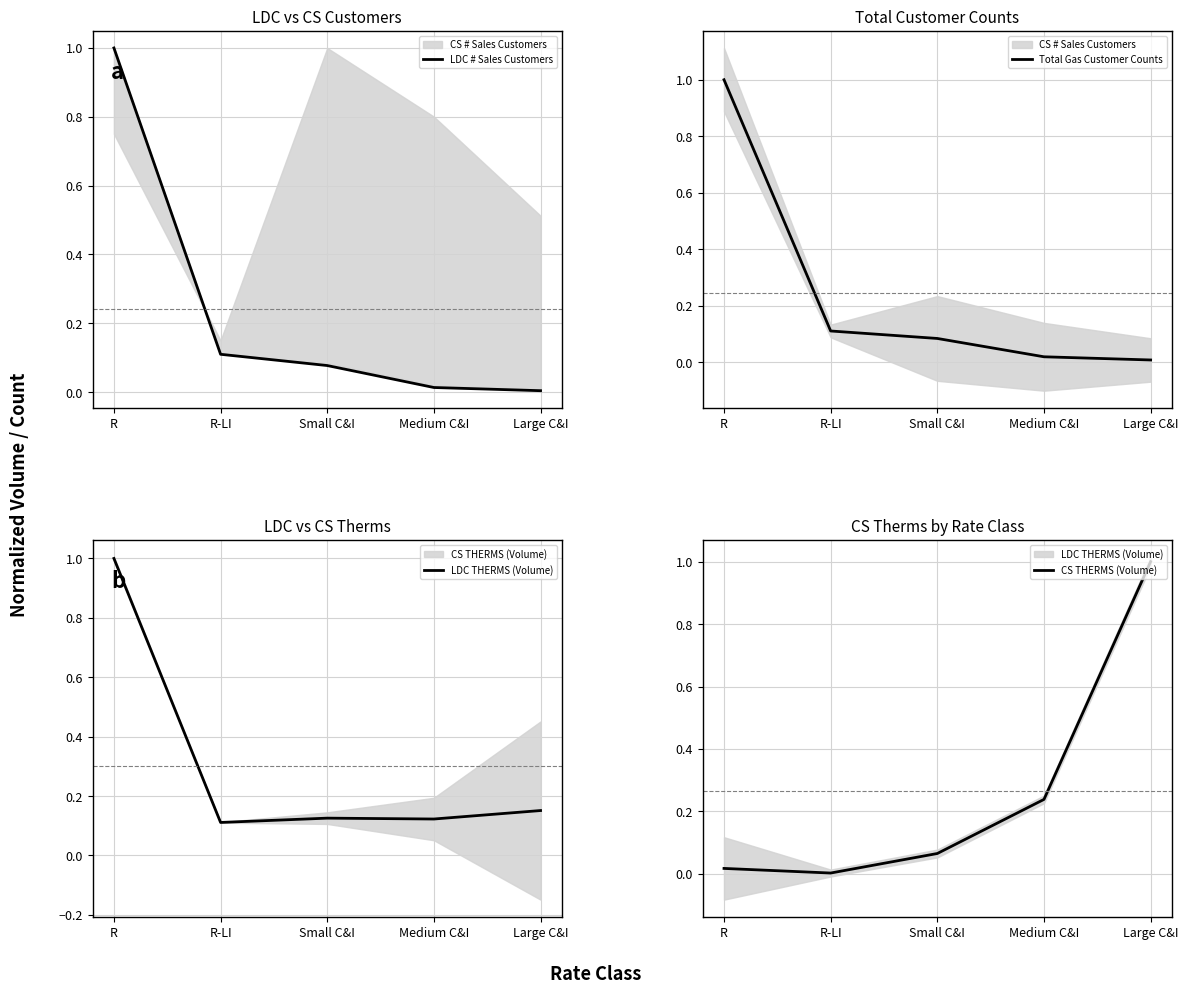

Rank the categories by LDC THERMS (Volume) value from highest to lowest.

R, Large C&I, Small C&I, Medium C&I, R-LI